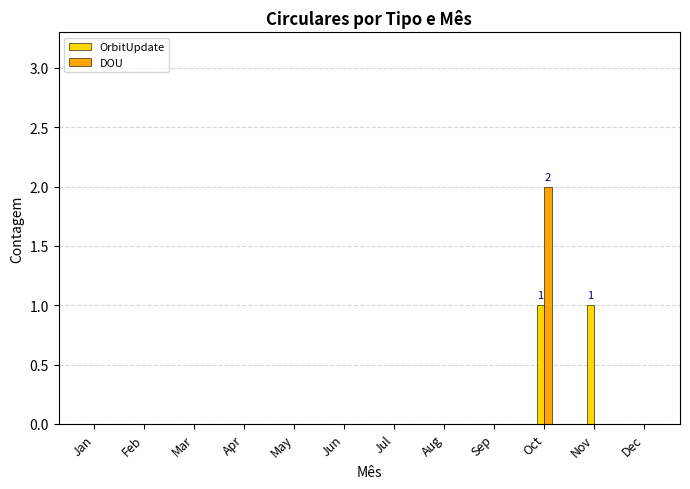

Which series changed the most between Apr and Nov?

OrbitUpdate